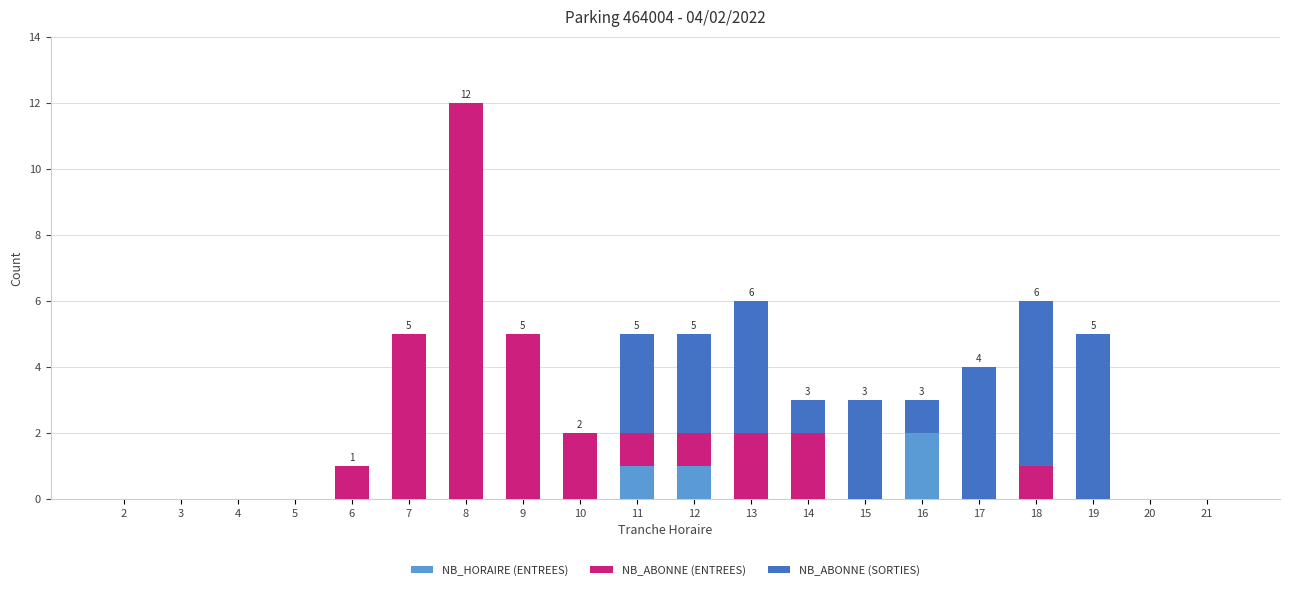

At which category is the sum across all series the highest?

8